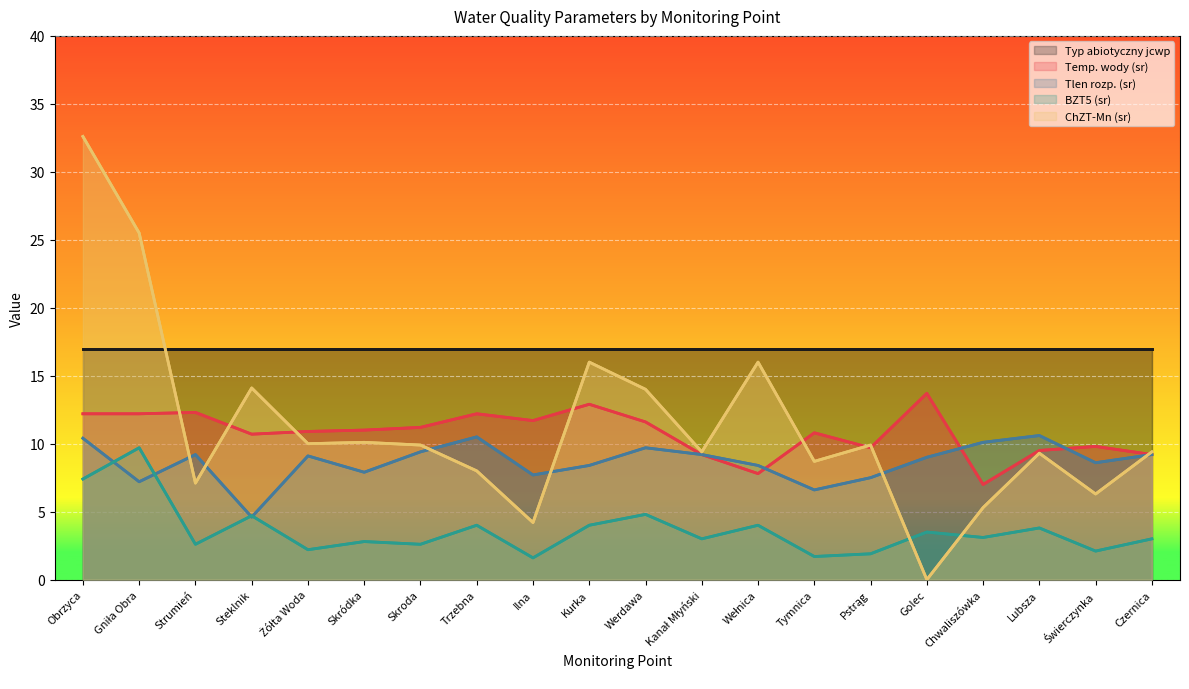

How many series are shown in this chart?

5